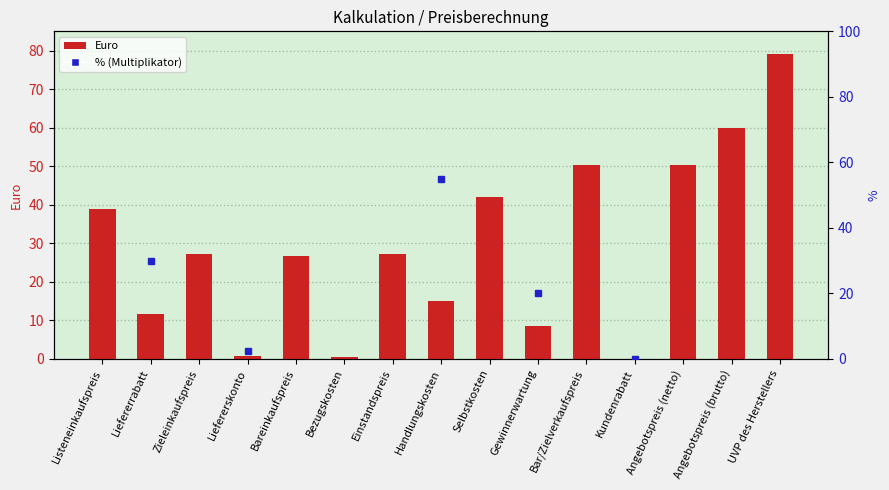

Reading left to right, extract all data points from this chart.

39.0	11.7	27.3	0.7	26.6	0.5	27.1	14.9	42.0	8.4	50.4	0.0	50.4	59.9	79.0